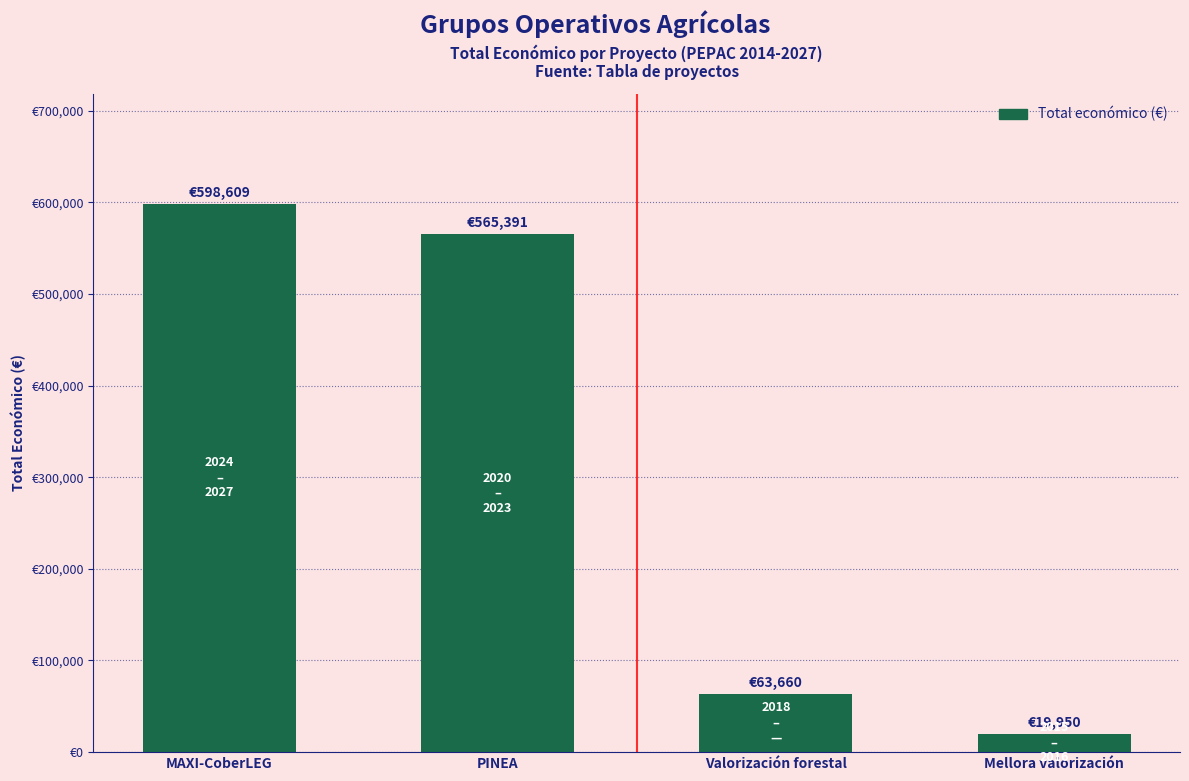

Rank the categories by value from lowest to highest.

Mellora valorización, Valorización forestal, PINEA, MAXI-CoberLEG